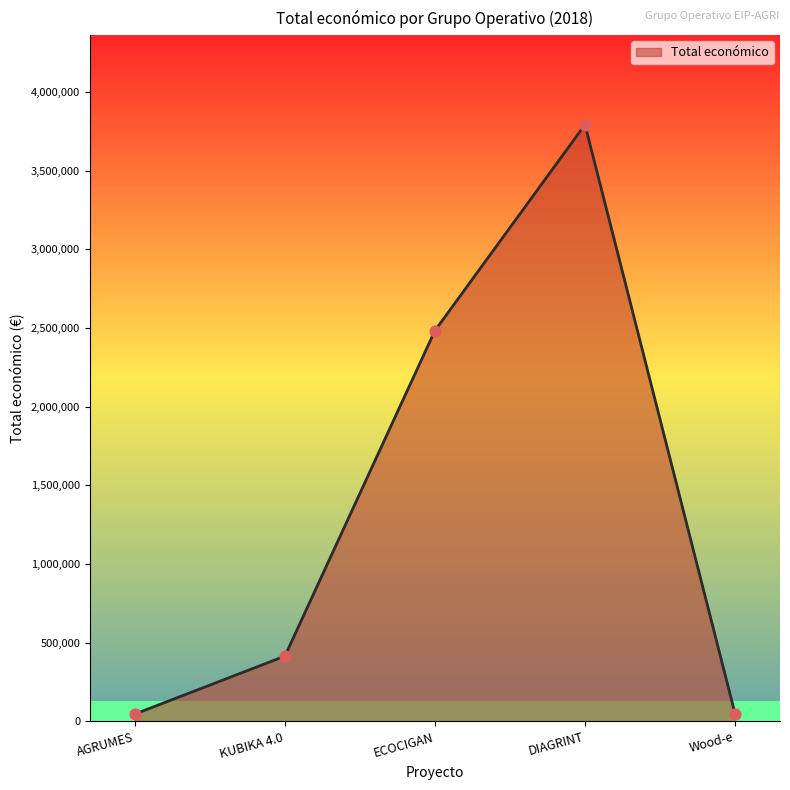

Between DIAGRINT and ECOCIGAN, which is larger?

DIAGRINT